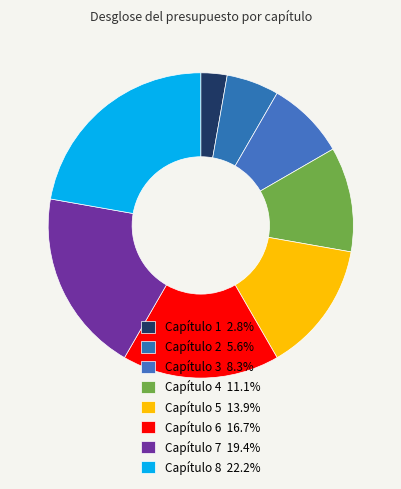

Is Capítulo 2 the majority of the pie?

No